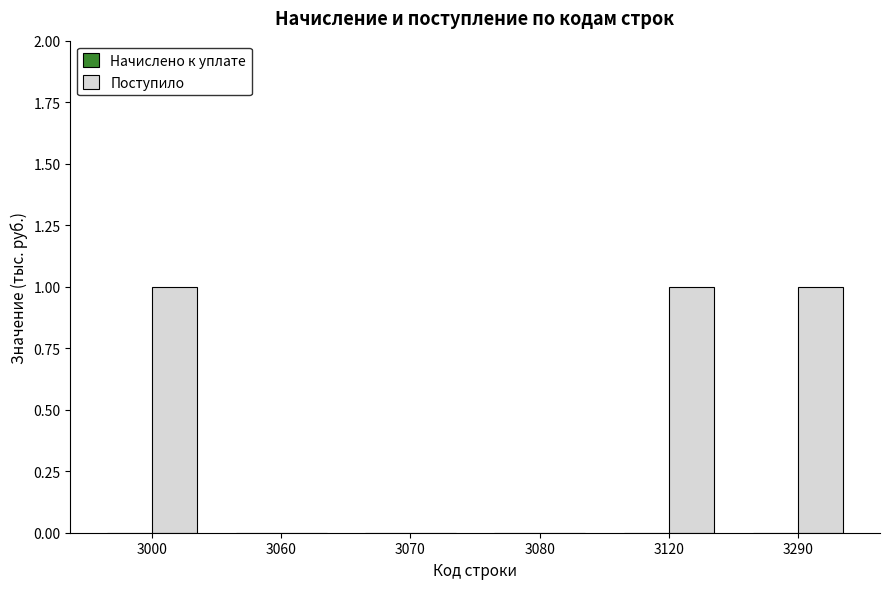

Between 3000 and 3080, which is larger?

3000